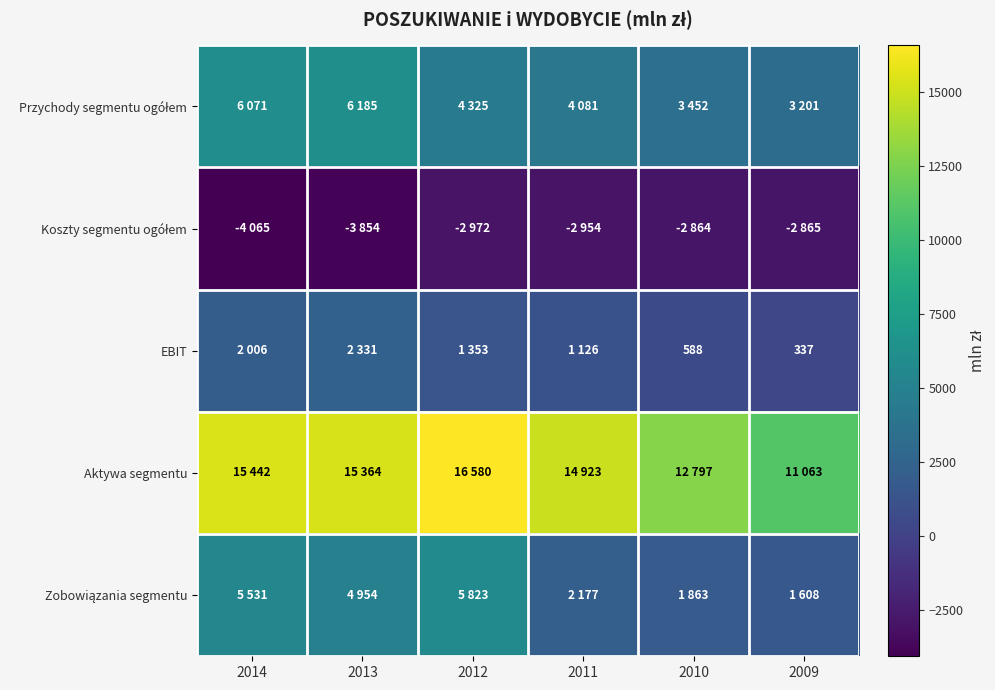

Which series changed the most between 2013 and 2012?

Przychody segmentu ogółem